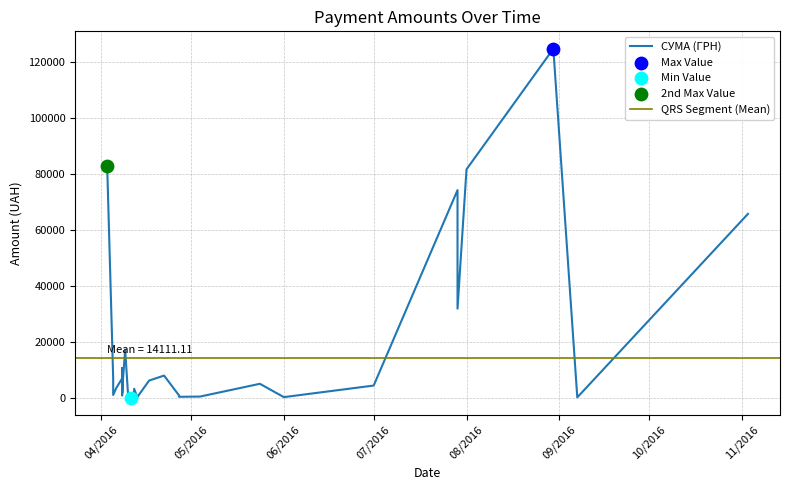

Approximately how many times larger is the value at 27.04.2016 compared to 12.04.2016?

0.5